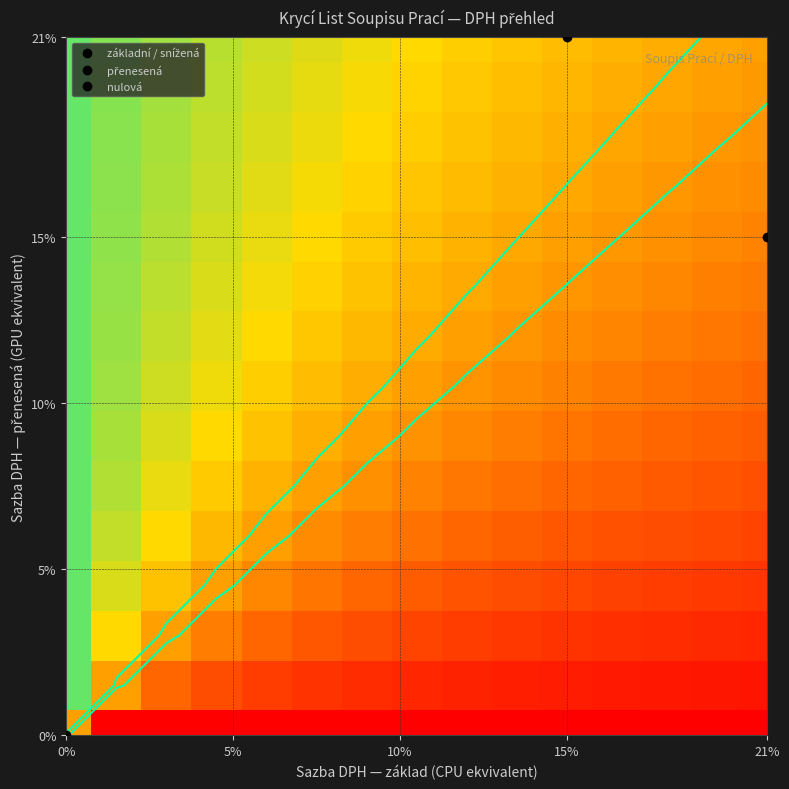

What is the smallest value displayed?

-1.0